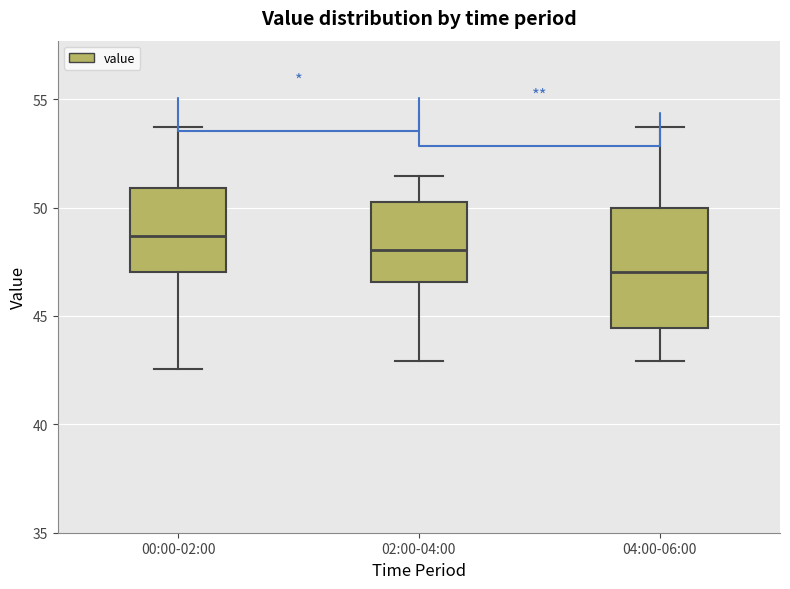

Reading left to right, read every box against the y-axis: the position of its median line, the range the box covers, and the ends of its whiskers. The values are not printed on the chart, so give them approximately, as read against the axis.

00:00-02:00: median 48.5, box 47.0 to 51.0, whiskers 42.5 to 53.5
02:00-04:00: median 48.0, box 46.5 to 50.5, whiskers 43.0 to 51.5
04:00-06:00: median 47.0, box 44.5 to 50.0, whiskers 43.0 to 53.5